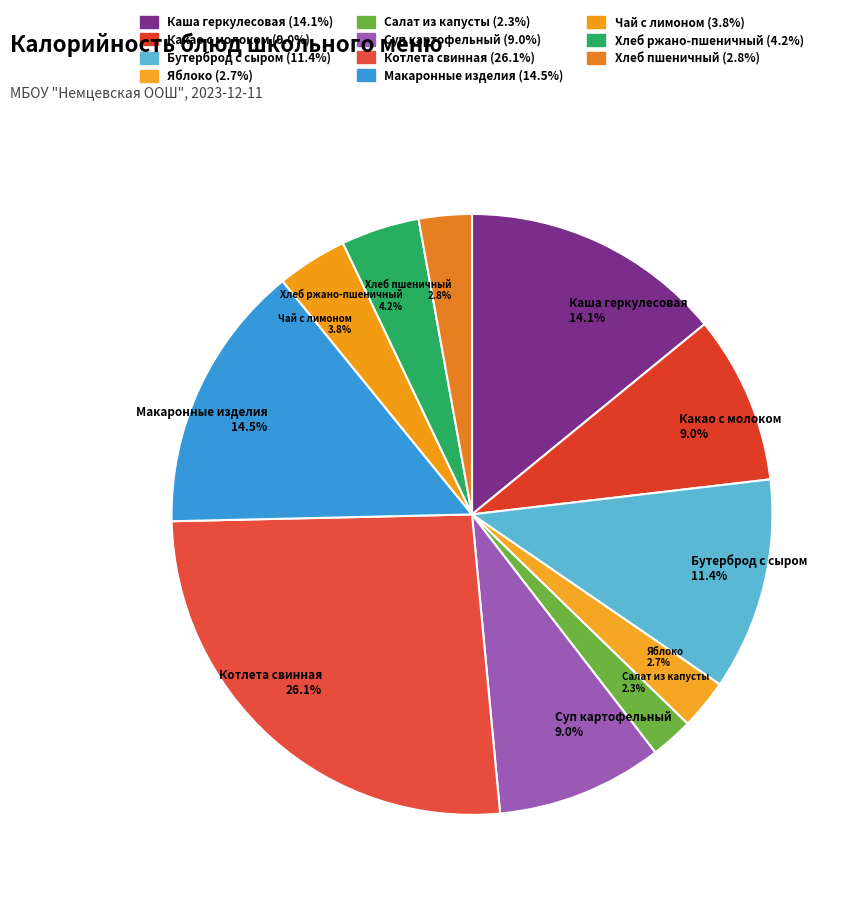

The Салат из капусты slice represents 2% of the pie. True or false?

True